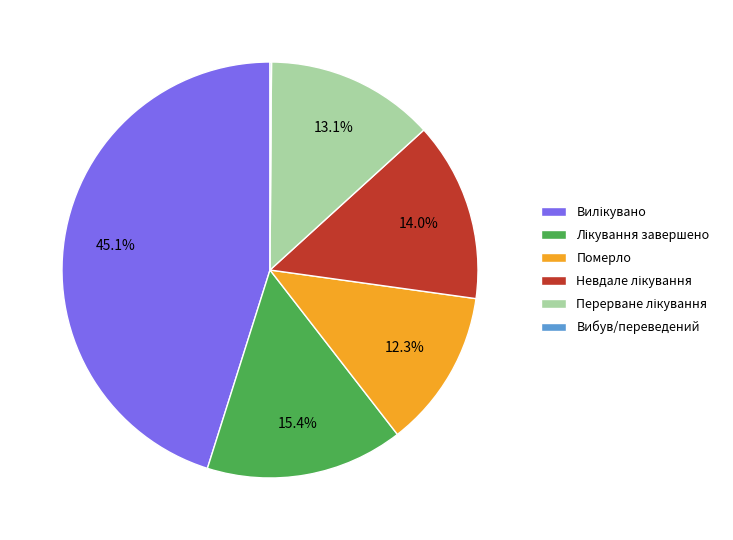

Is there a majority slice in this chart?

No